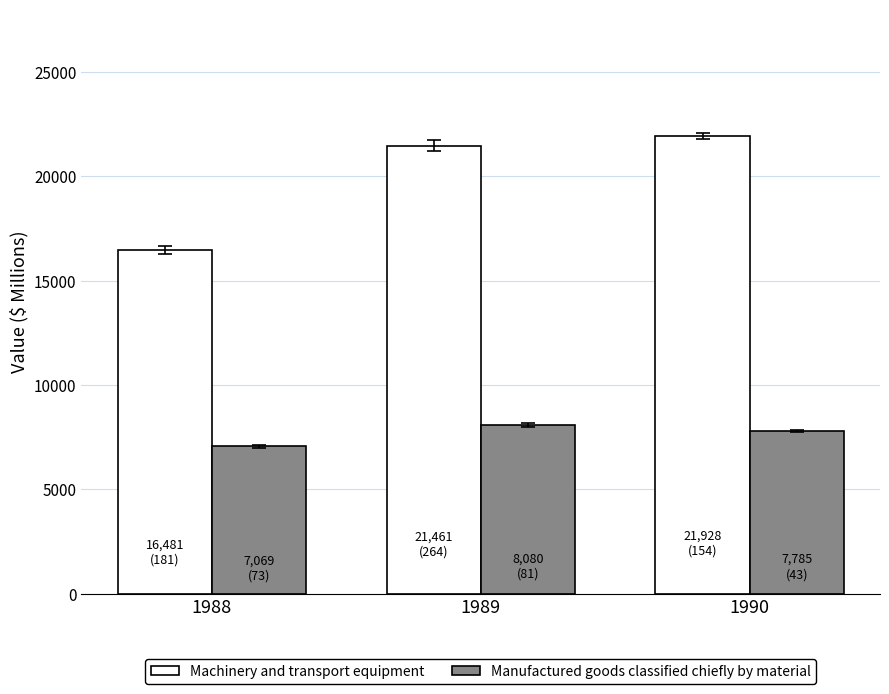

Rank the series by their maximum value, from highest to lowest.

Machinery and transport equipment, Manufactured goods classified chiefly by material